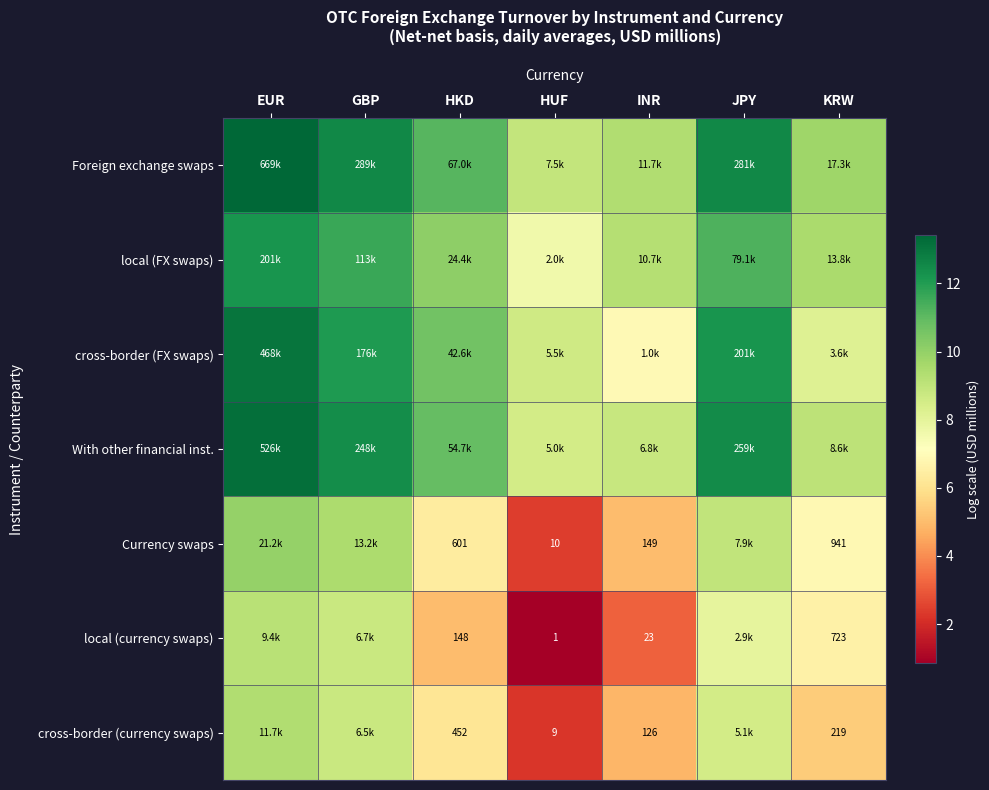

At INR, list the series in order from smallest to largest.

local (currency swaps), cross-border (currency swaps), Currency swaps, cross-border (FX swaps), With other financial inst., local (FX swaps), Foreign exchange swaps